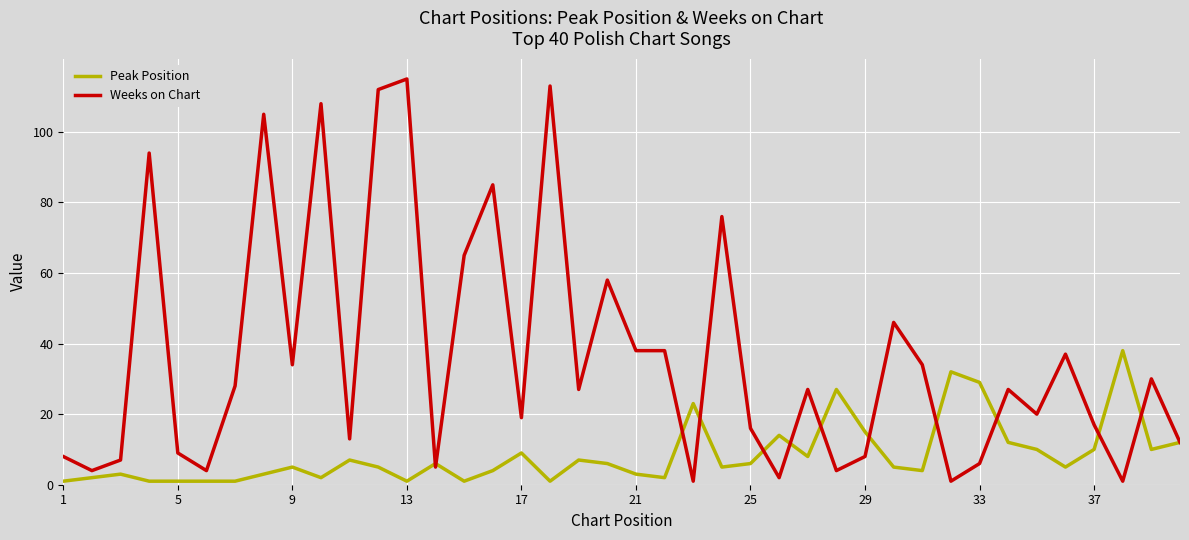

What is the difference between the maximum and minimum values in the Weeks on Chart series?

114